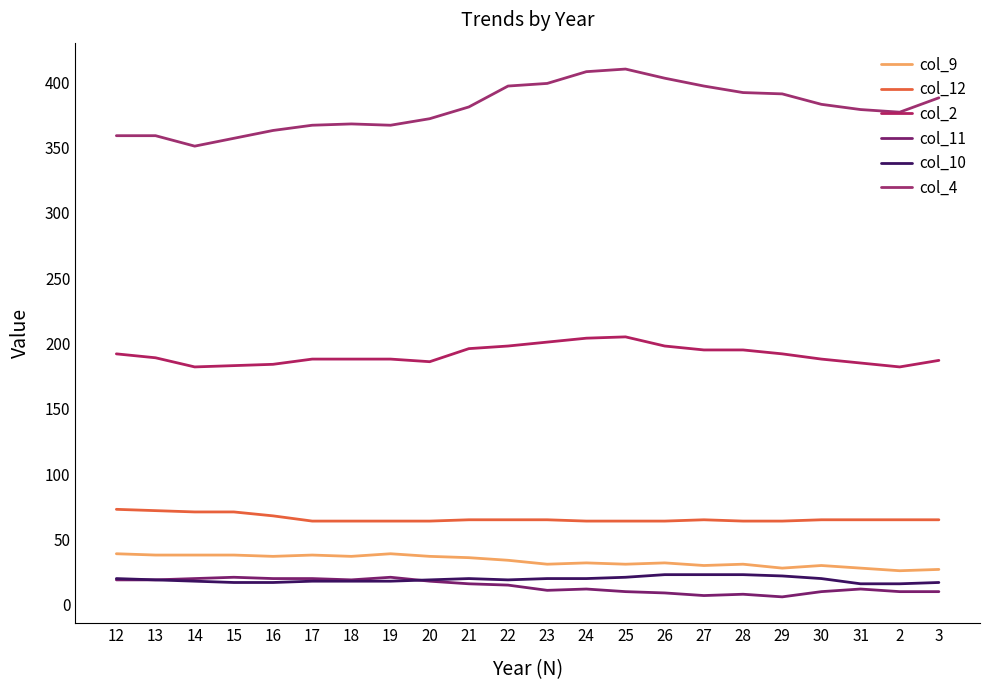

What are all the series names shown in the legend?

col_9, col_12, col_2, col_11, col_10, col_4